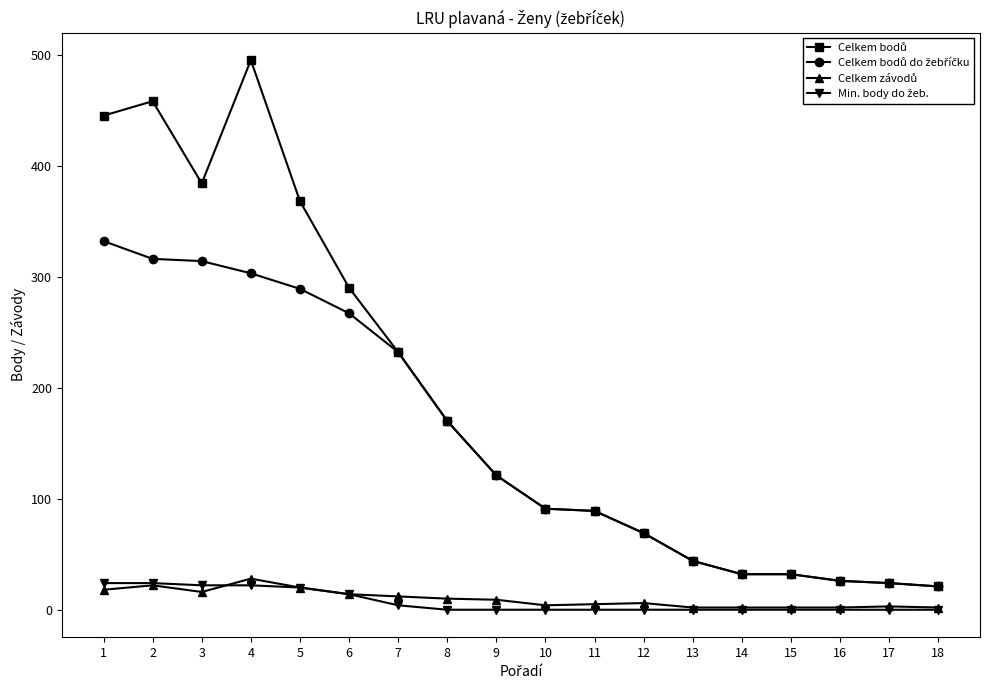

What is the maximum value shown in the chart?

495